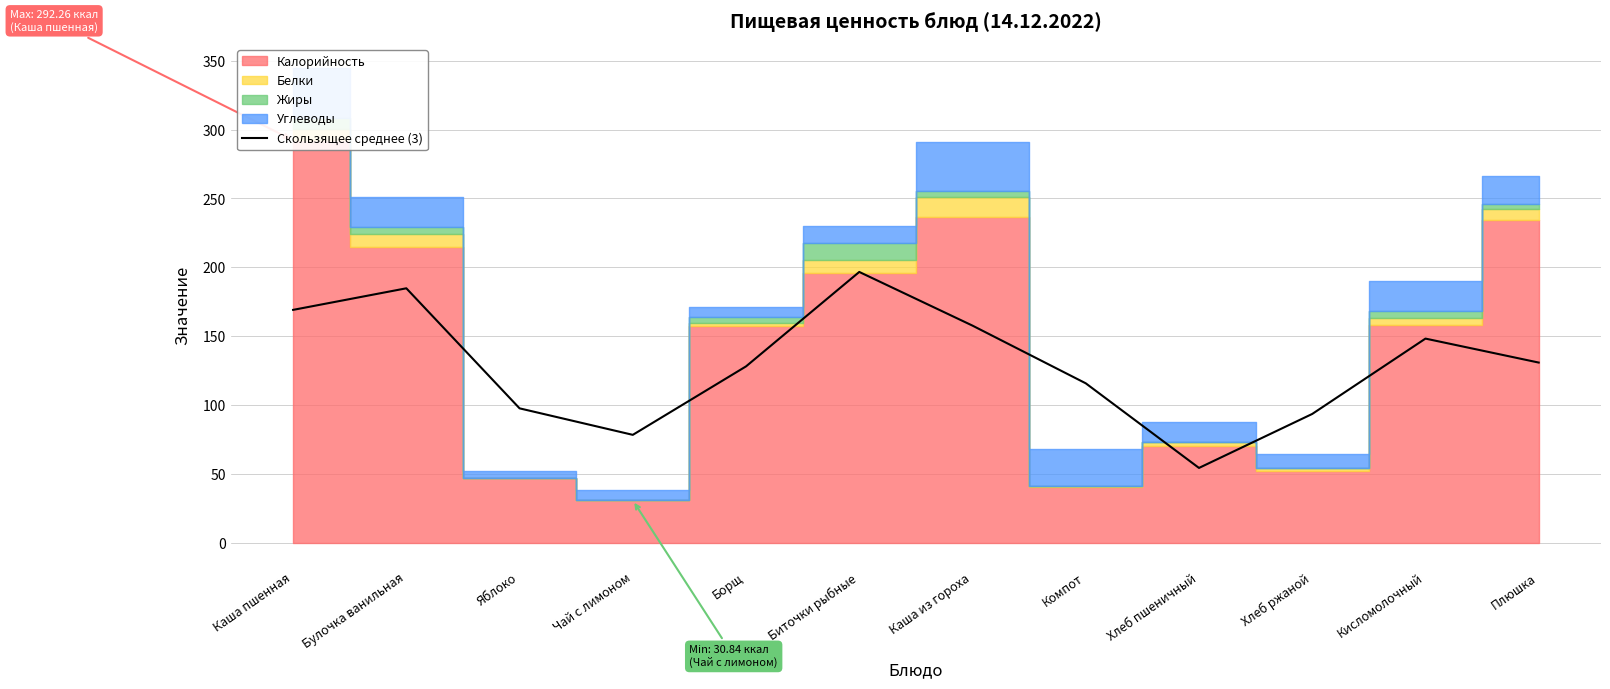

Which has a higher value, Чай с лимоном or Булочка ванильная?

Булочка ванильная